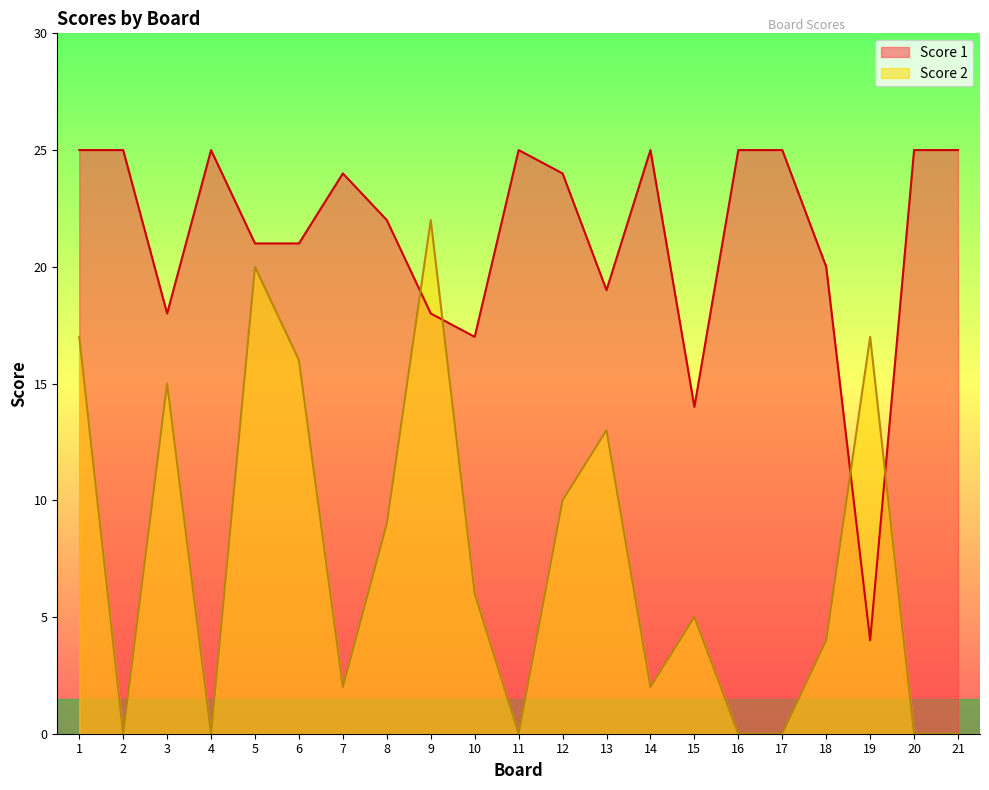

Is it true that Score 2 equals 15 at 3?

True